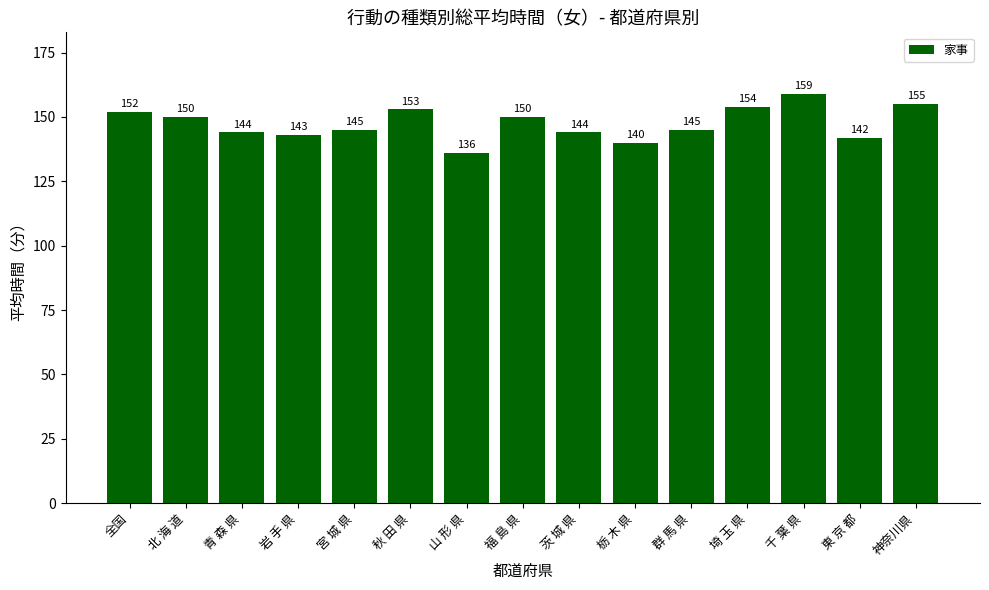

What is the ratio of the value at 秋 田 県 to the value at 群 馬 県?

1.1